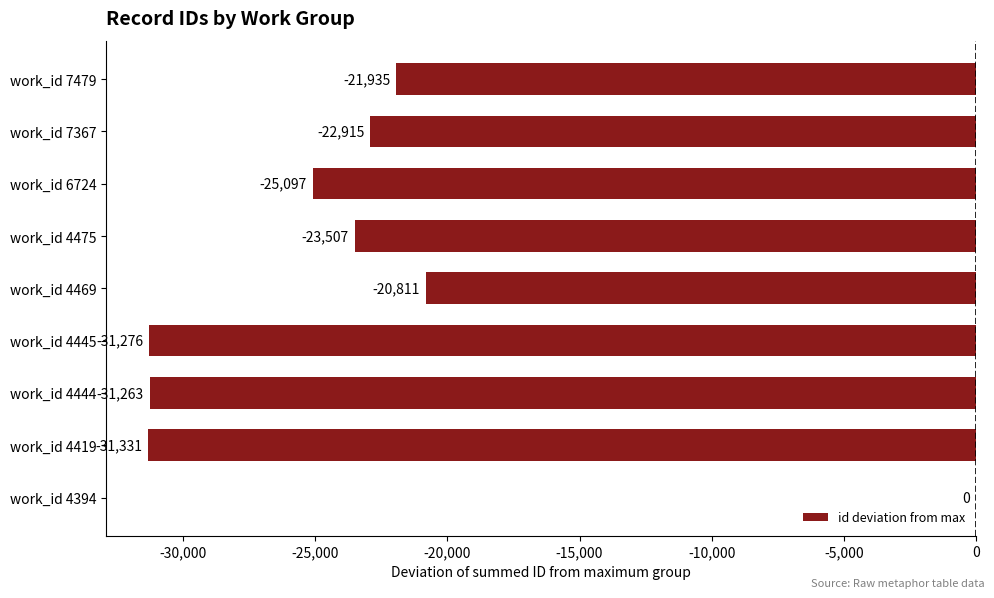

Where is the data nearest to the value -15665?

work_id 4469